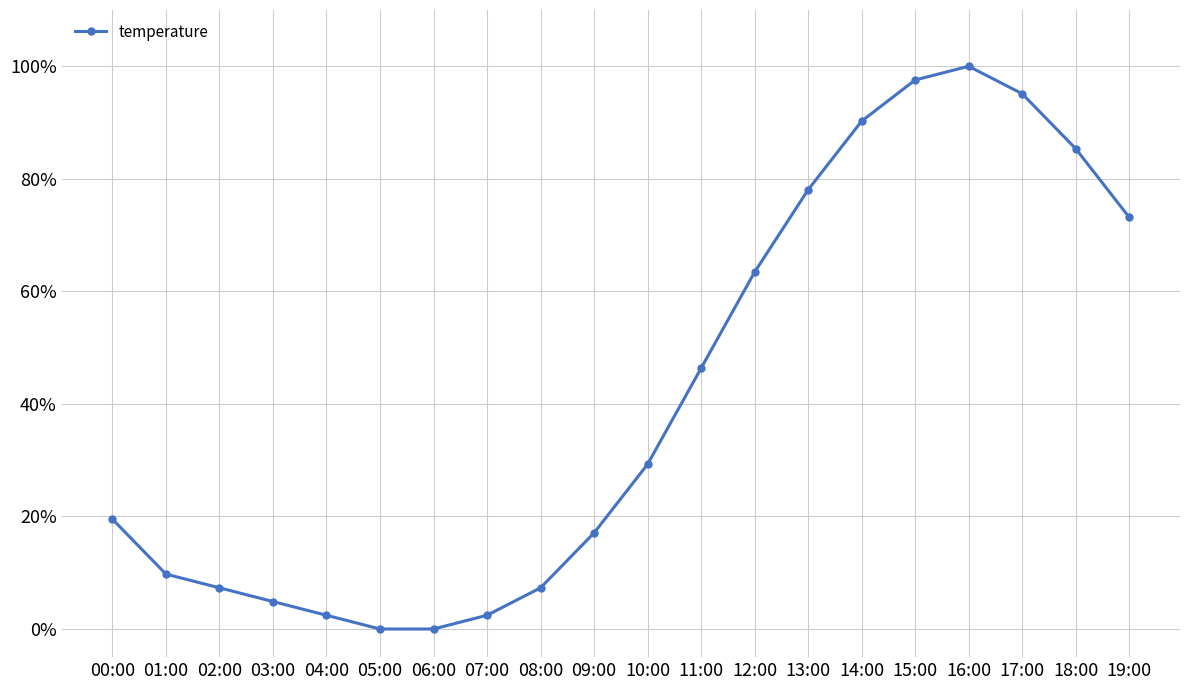

Does the chart have visible grid lines?

Yes